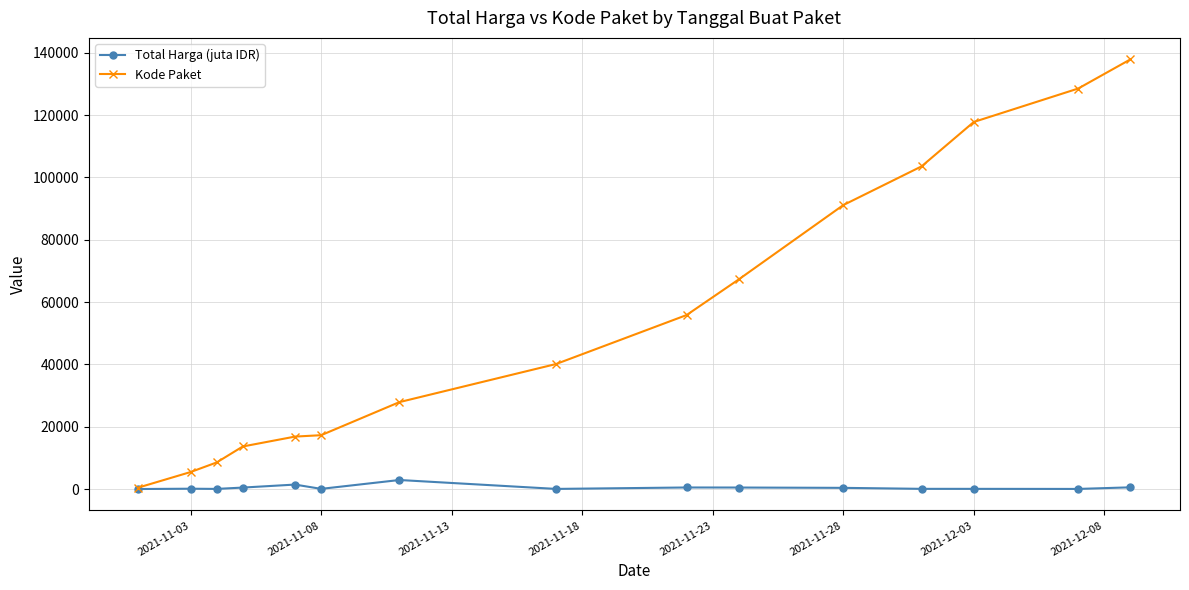

What is the value of the Kode Paket point at the 13th from the left?

117783.0